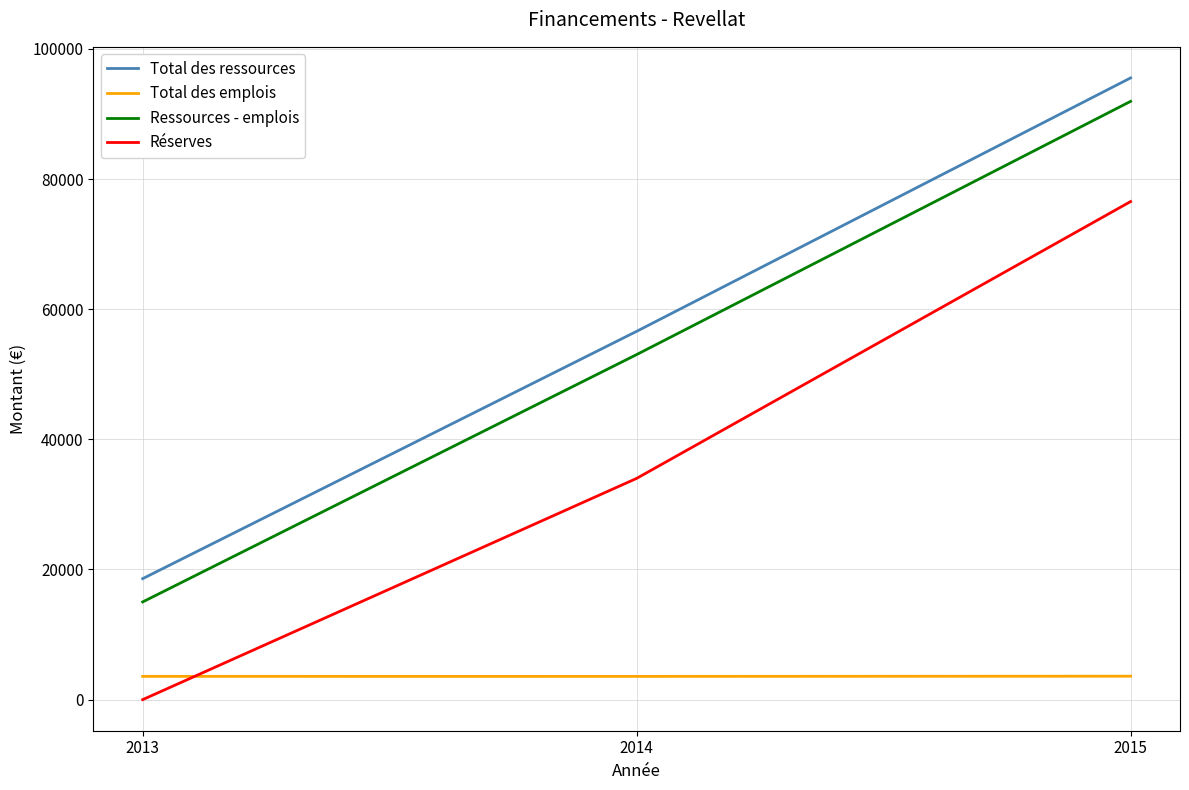

Between 2014 and 2015, which series saw the biggest shift?

Réserves